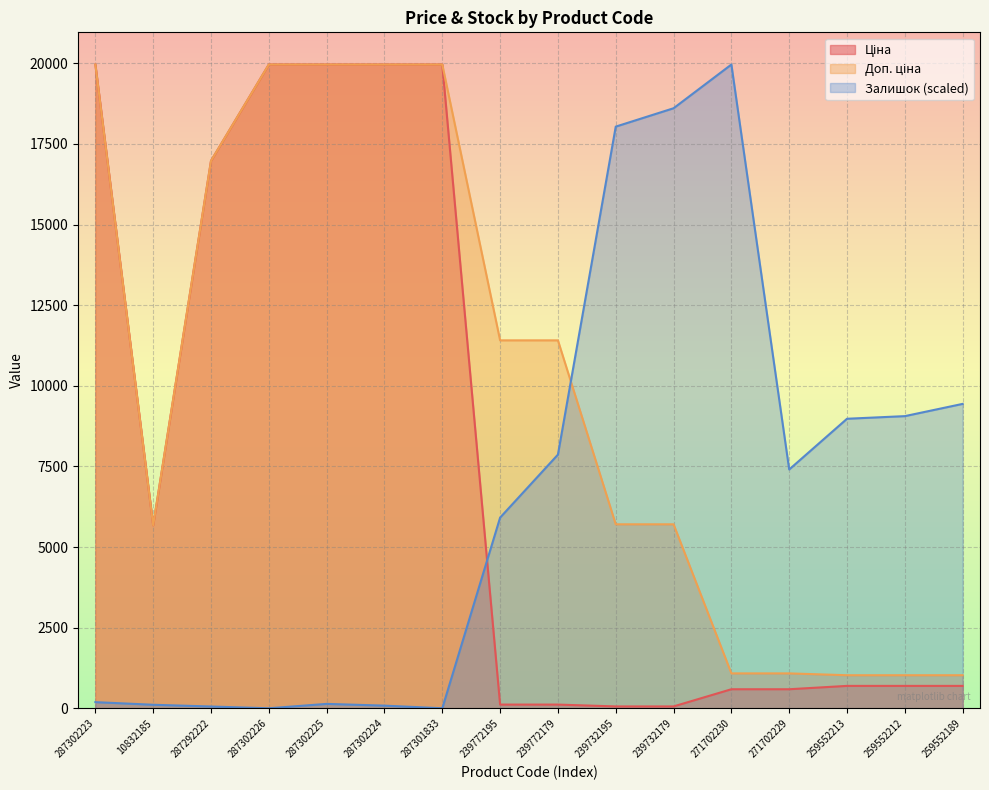

True or false: Залишок and Доп. ціна intersect in this chart.

True